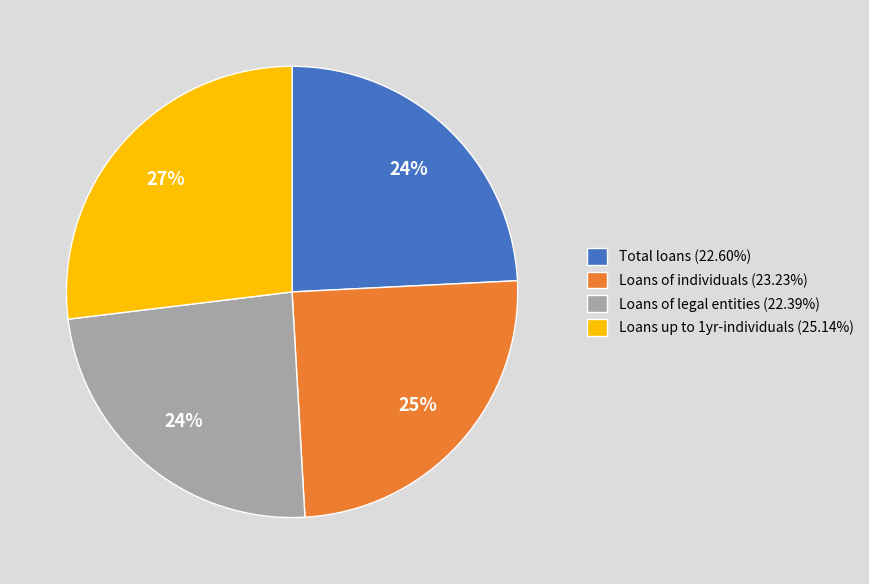

To the nearest percent, what is the combined percentage of Loans of individuals (23.23%) and Loans of legal entities (22.39%)?

49%